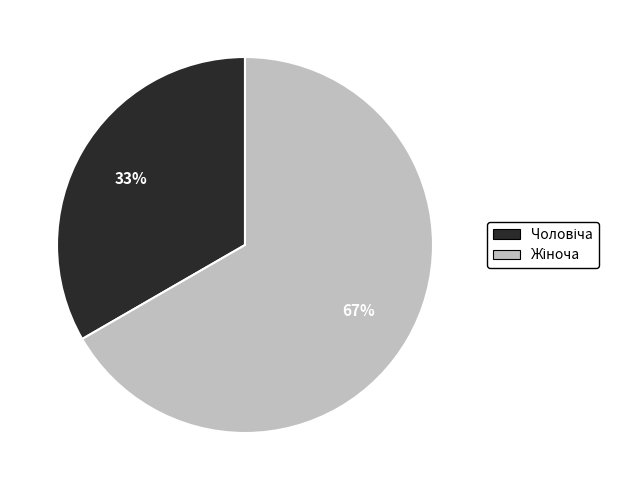

Does any single category account for the majority?

Yes